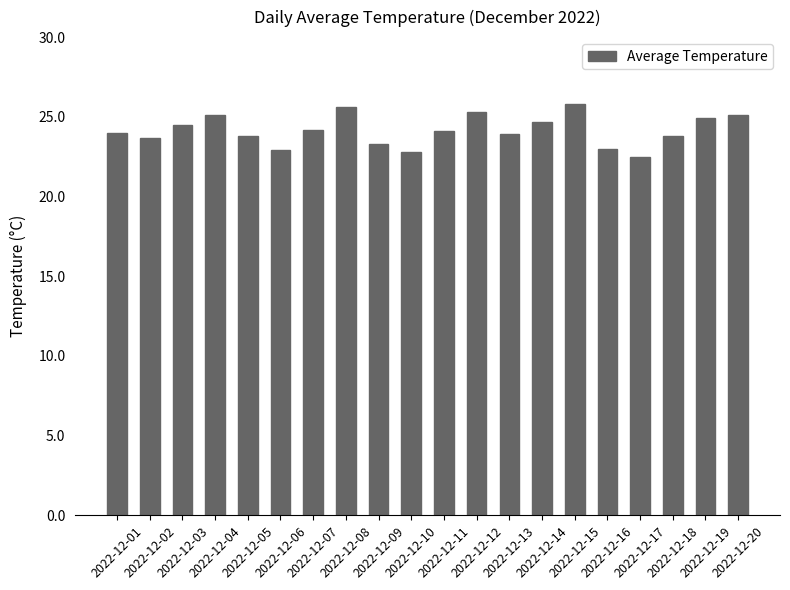

What is the value of the 2nd bar from the left?

23.7